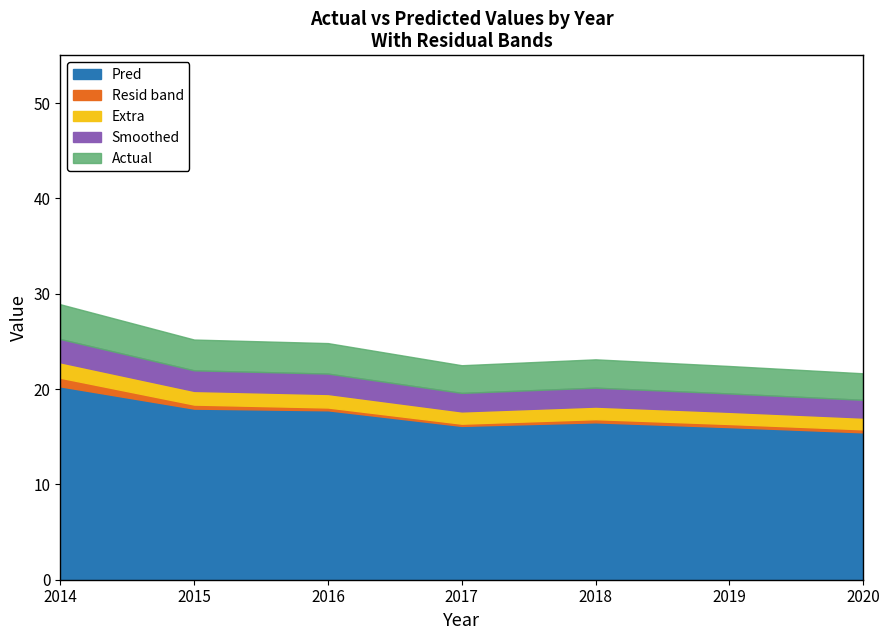

True or false: Actual and Resid_neg intersect in this chart.

False